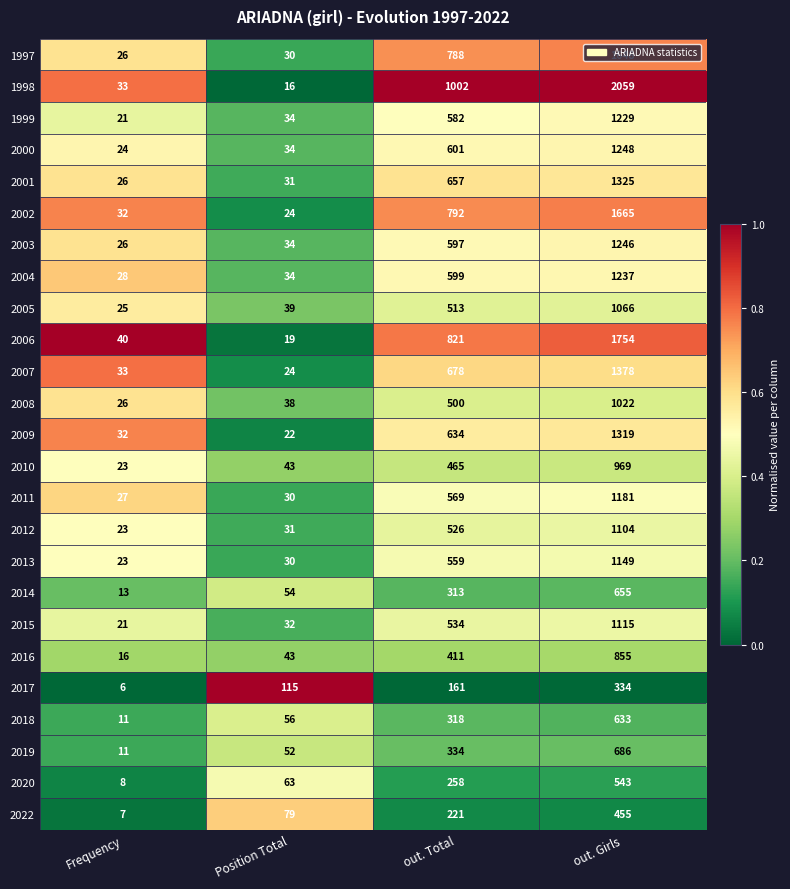

Rank the series by their maximum value, from lowest to highest.

2017, 2022, 2020, 2018, 2014, 2019, 2016, 2010, 2008, 2005, 2012, 2015, 2013, 2011, 1999, 2004, 2003, 2000, 2009, 2001, 2007, 1997, 2002, 2006, 1998